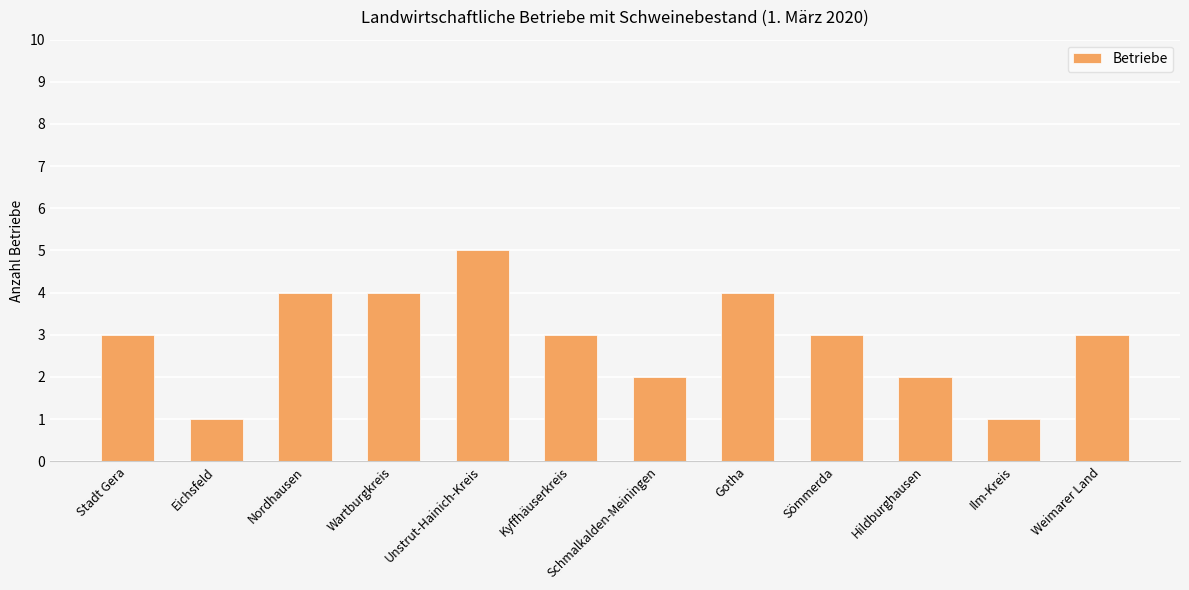

What is the label of the 4th bar from the right?

Sömmerda